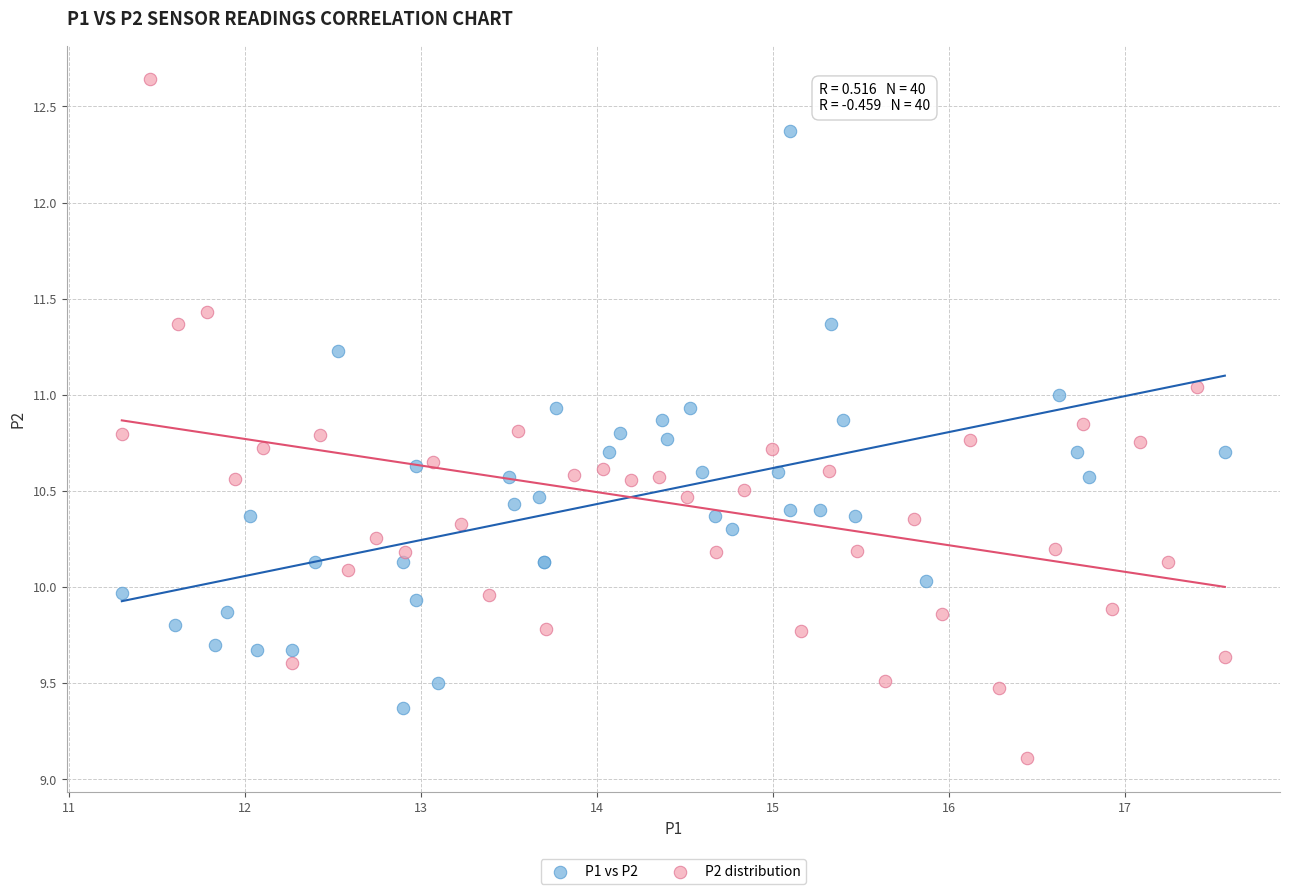

Which series contains the lowest Y value?

P2 distribution